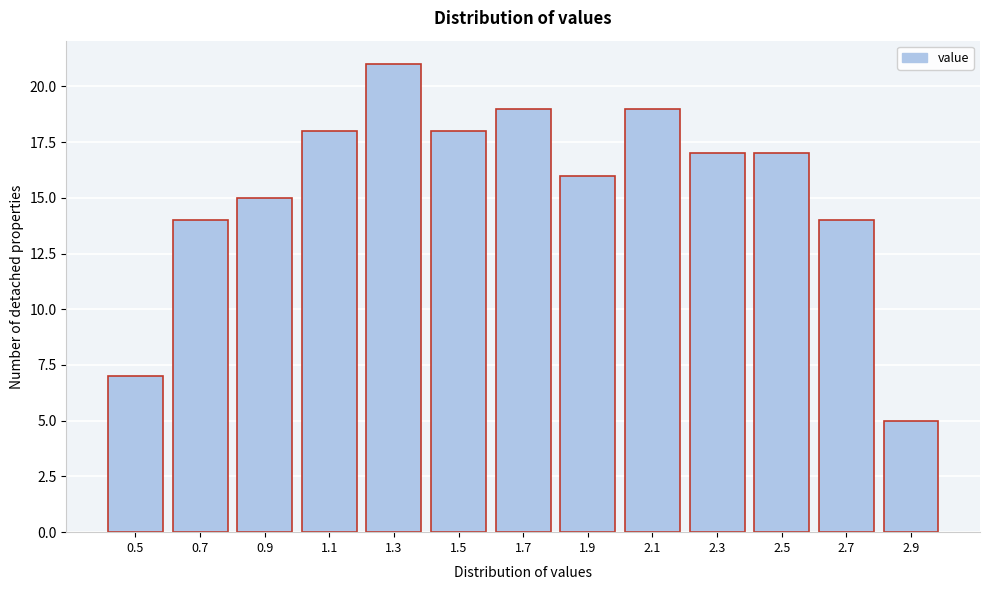

Reading left to right, extract all data points from this chart.

7	14	15	18	21	18	19	16	19	17	17	14	5